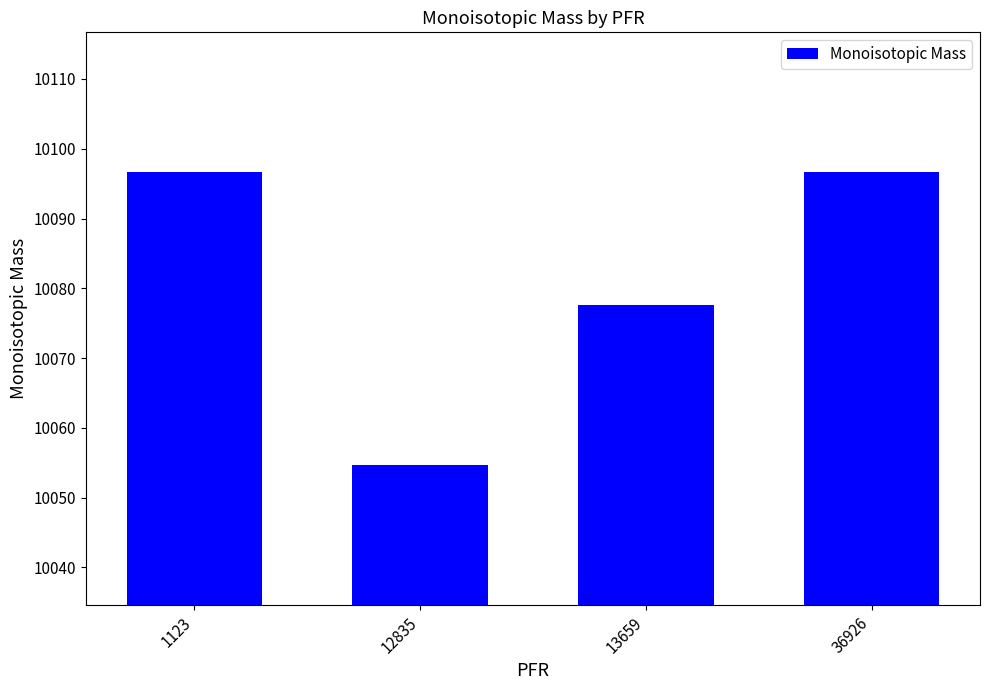

Which label corresponds to the smallest value in the chart?

12835